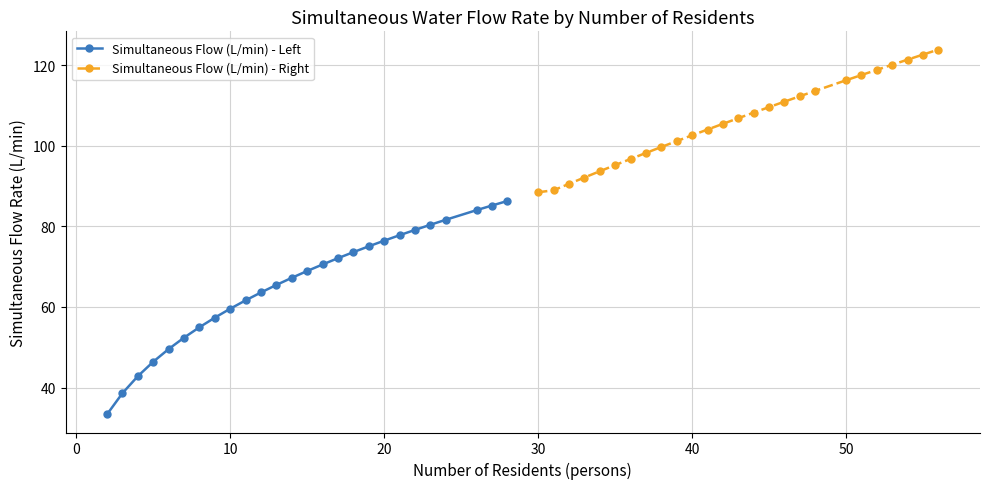

What value does the Simultaneous Flow (L/min) - Left series have at 10?

59.6